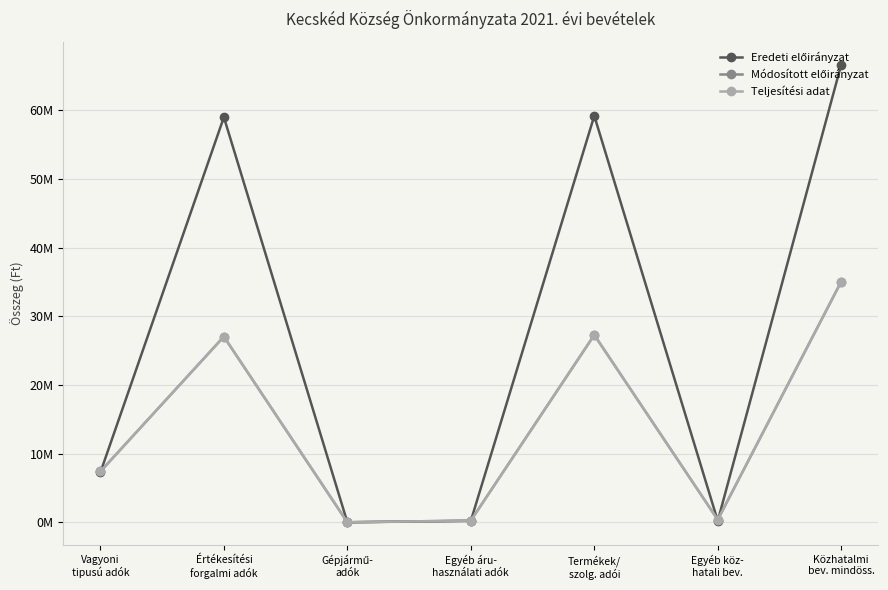

What is the difference between the maximum and minimum values in the Eredeti előirányzat series?

66664000